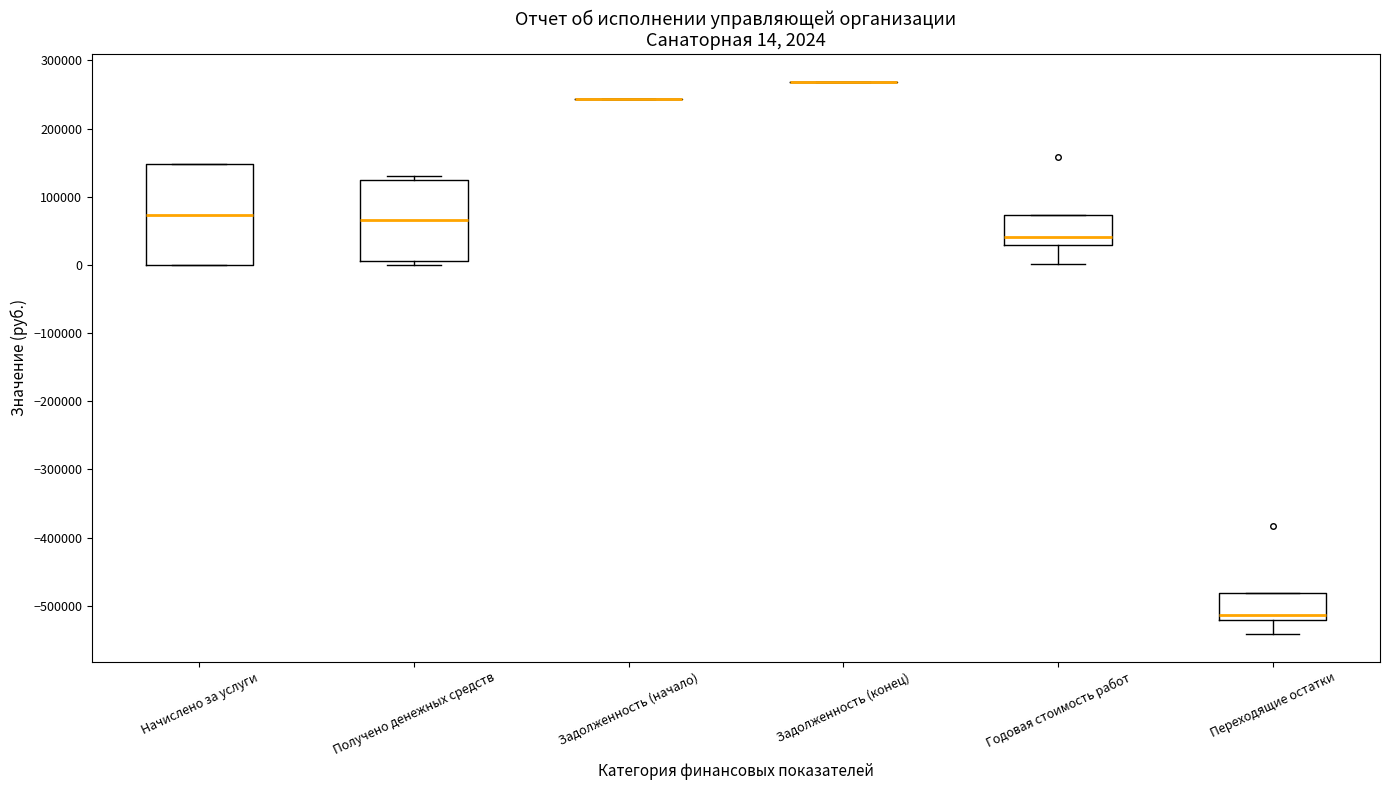

Comparing the boxes themselves (not the whiskers), which one is the tallest?

Начислено за услуги